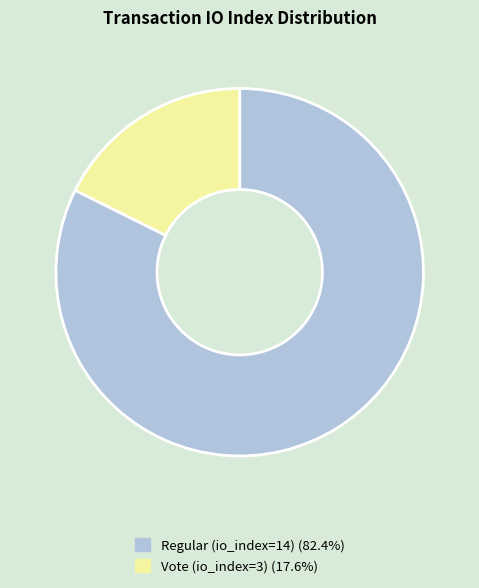

Is there any slice that represents more than half of the pie?

Yes